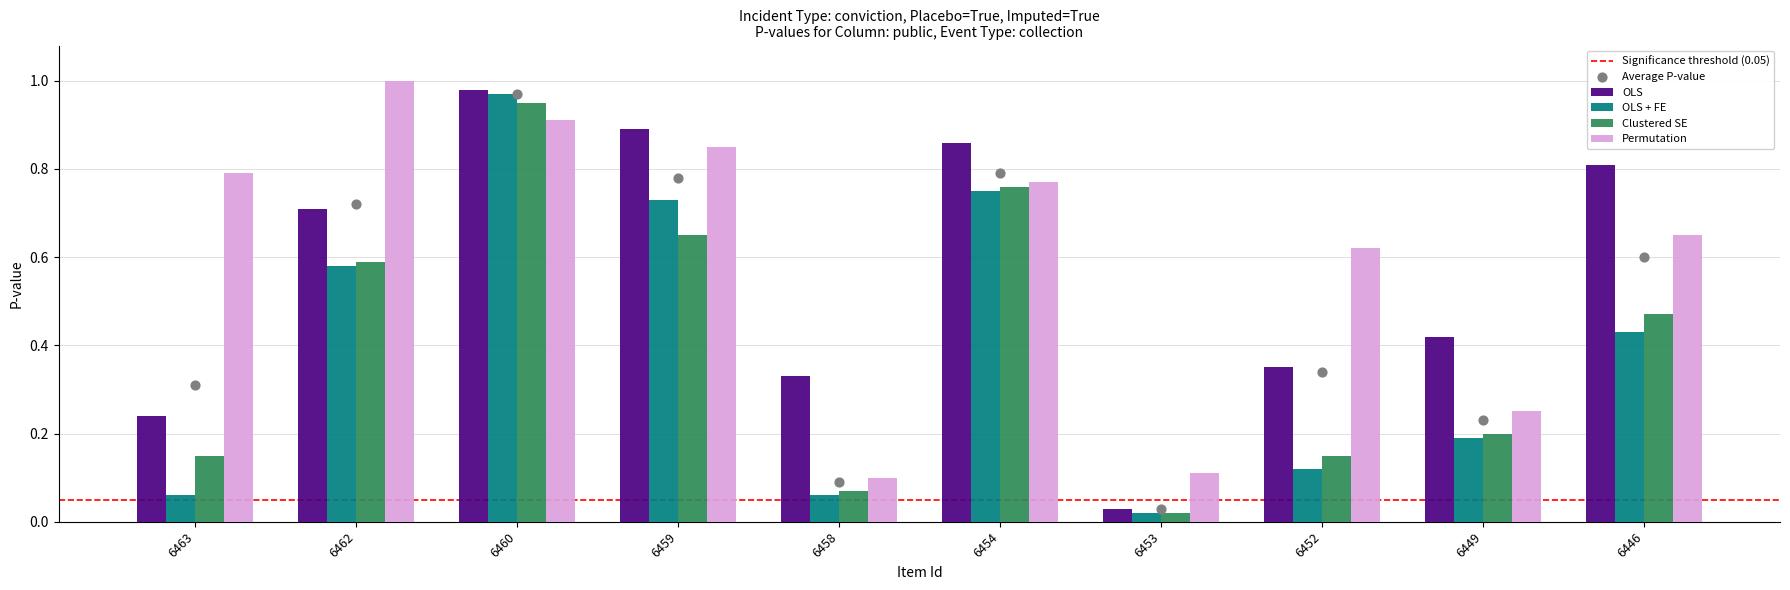

Which series contains the lowest Y value?

OLS + FE